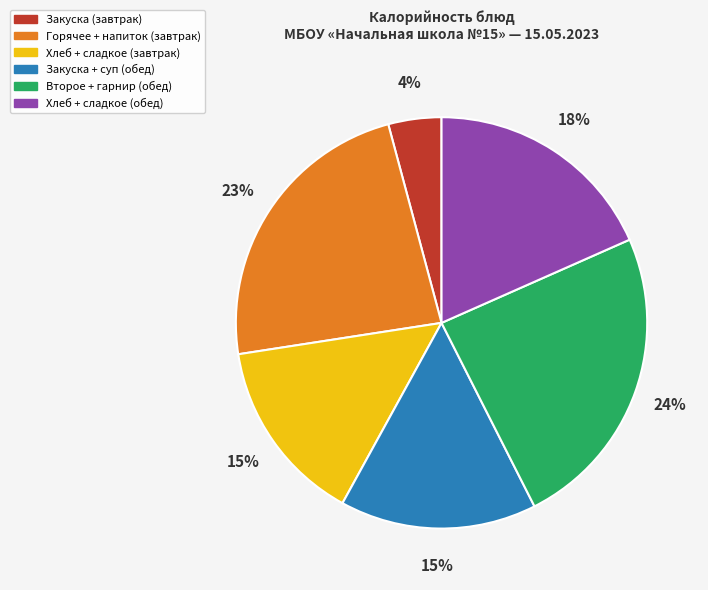

To the nearest percent, what is the difference between the largest and smallest slice percentages?

20%